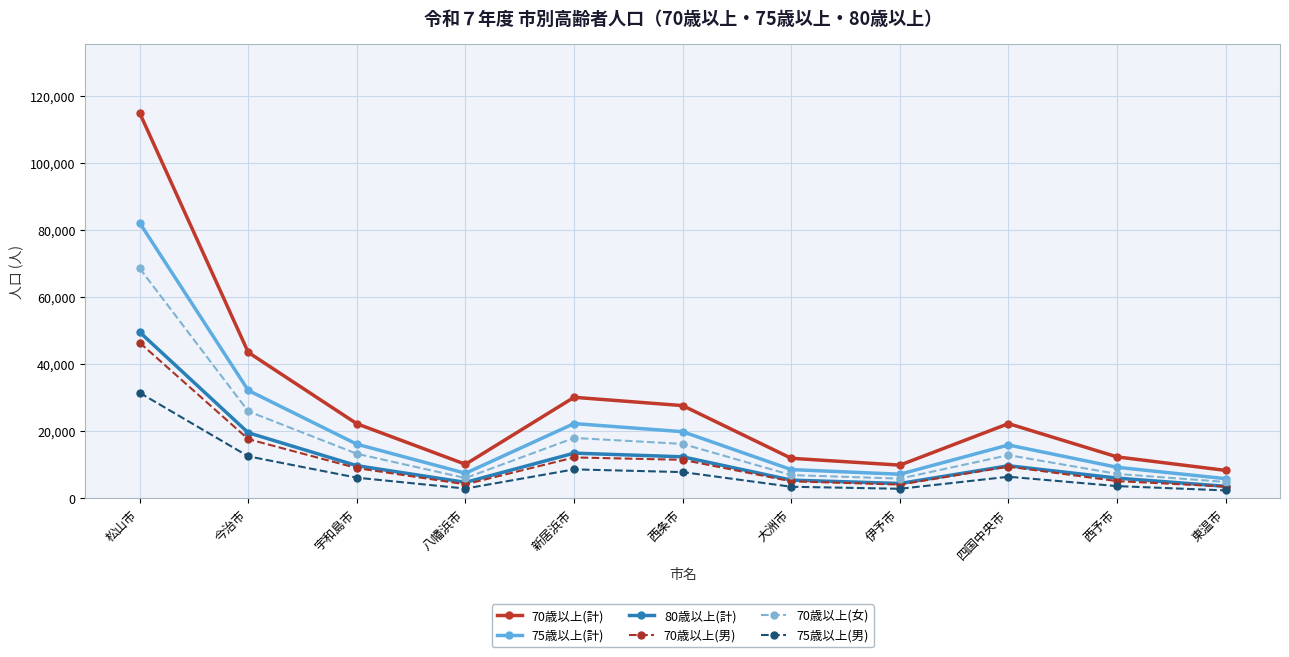

How many lines are shown in the chart?

6